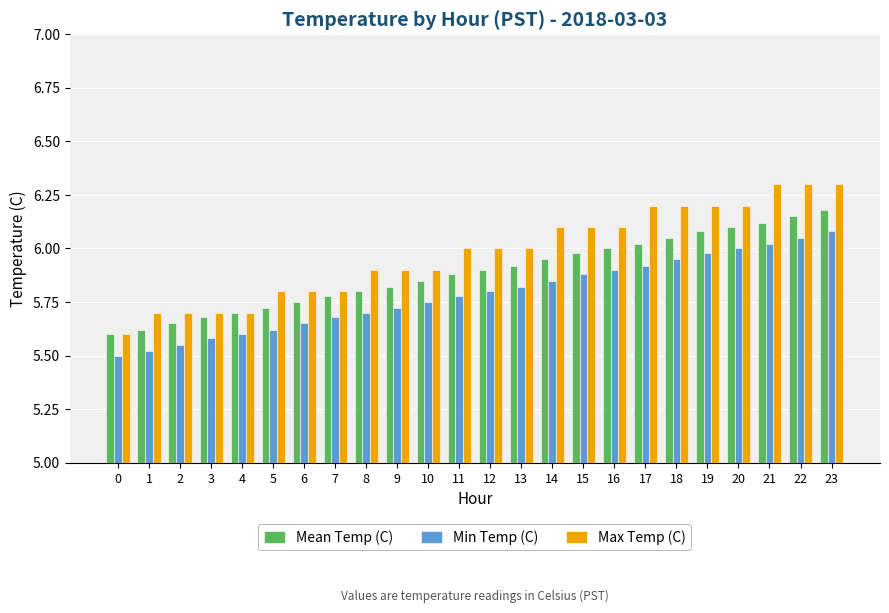

Rank the series at 22 from highest to lowest value.

Max Temp (C), Mean Temp (C), Min Temp (C)